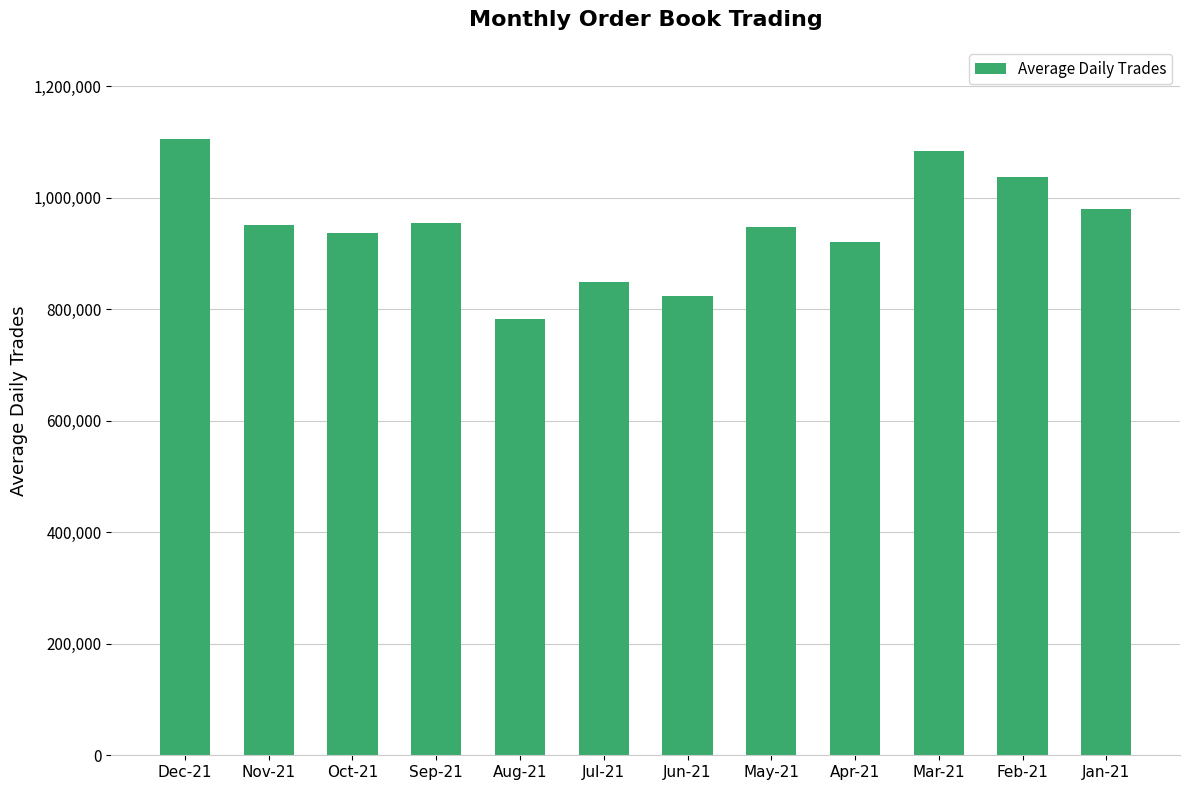

Between Apr-21 and Jan-21, which is larger?

Jan-21